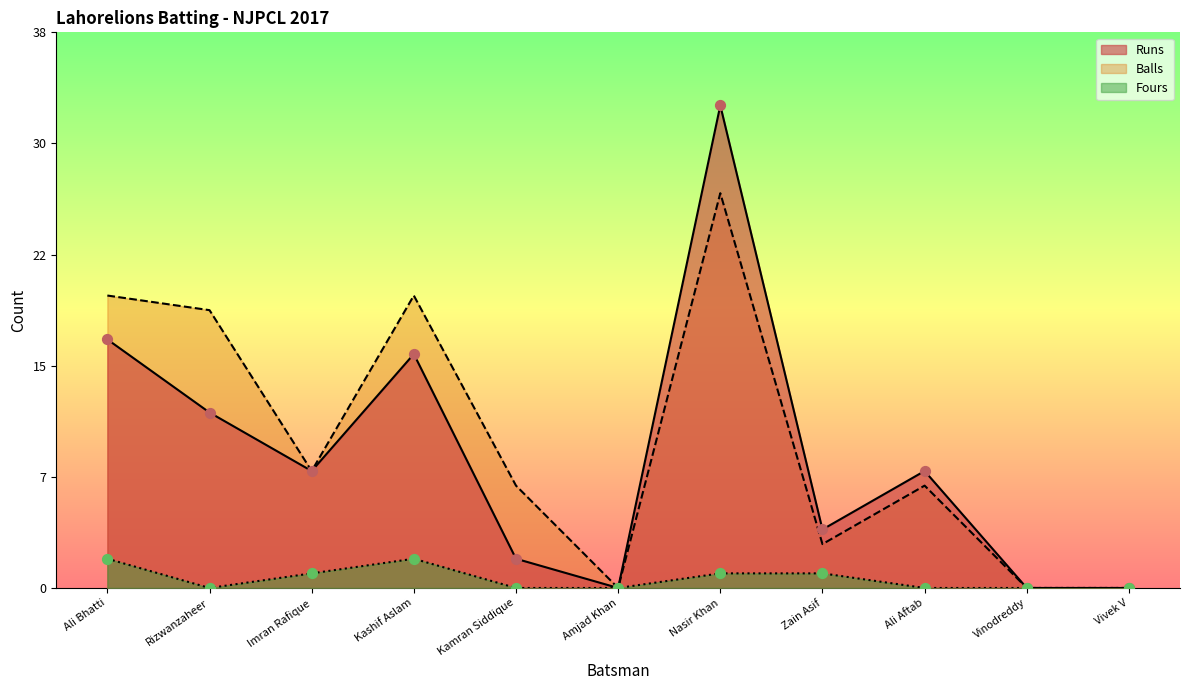

Which series contains the lowest Y value?

Runs